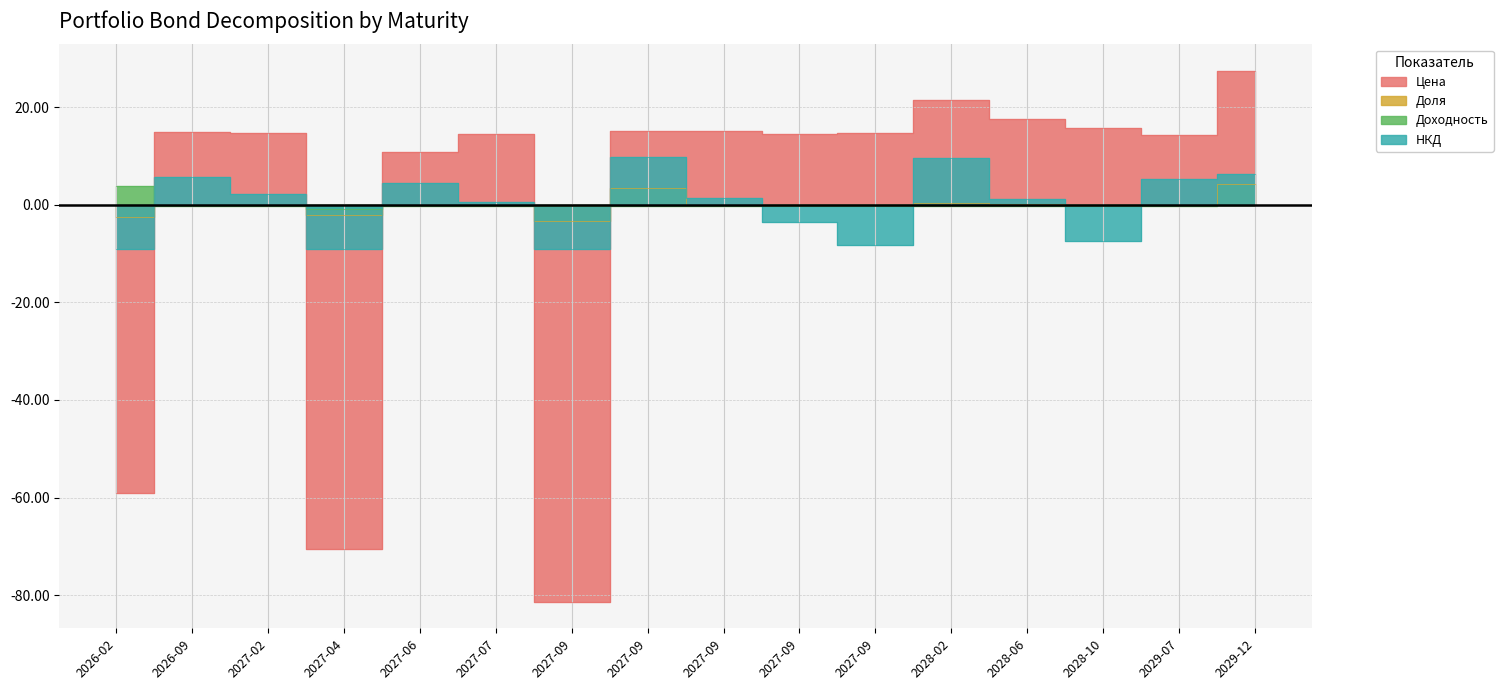

What are all the series names shown in the legend?

Цена, Доля, Доходность, НКД